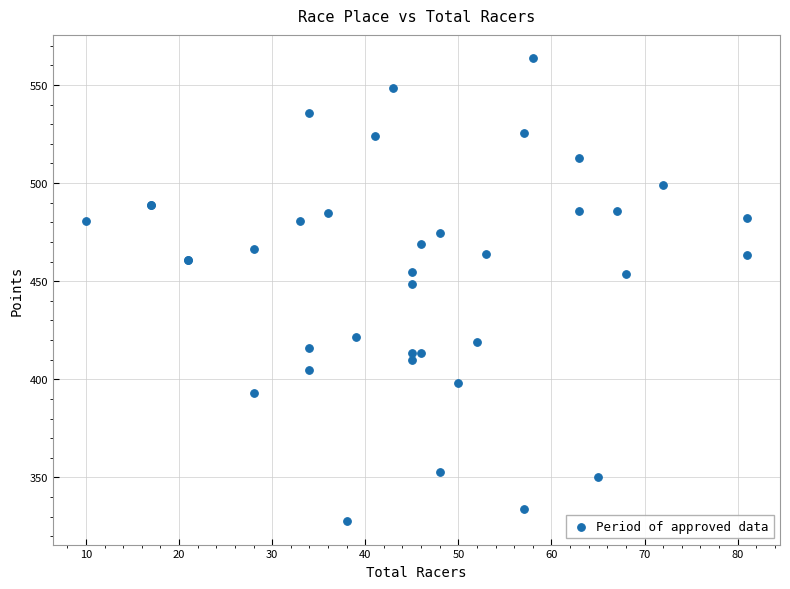

What Y value in the scatter plot is closest to 445?

448.5